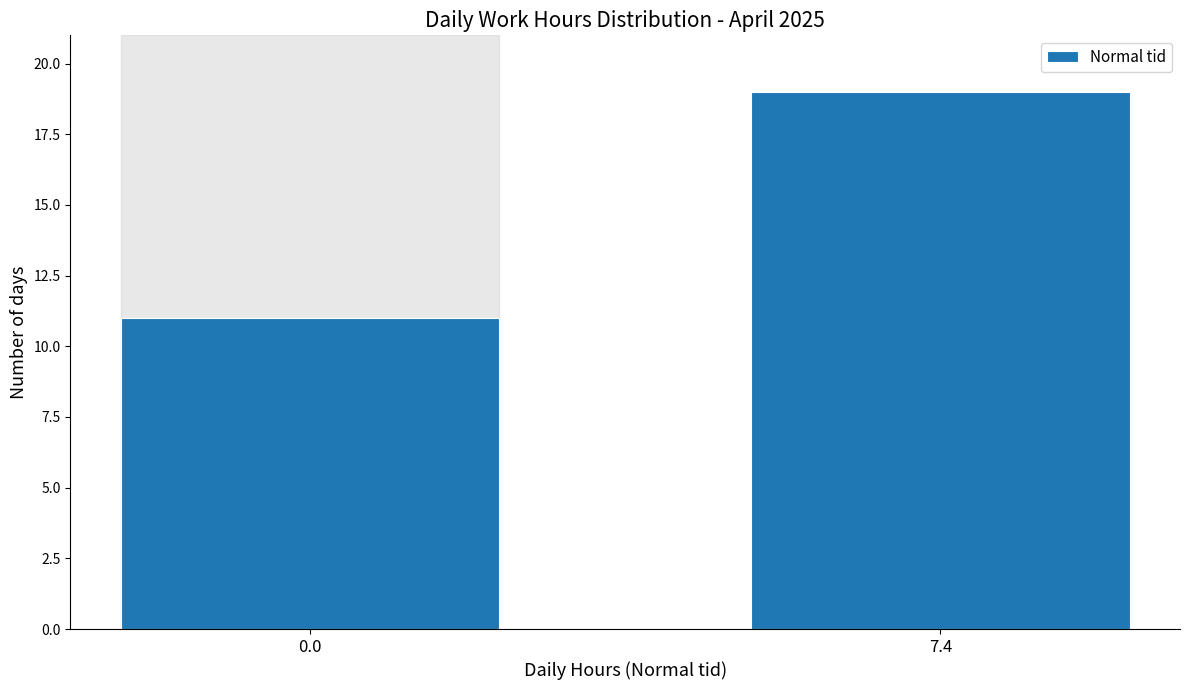

Reading left to right, extract all data points from this chart.

11	19